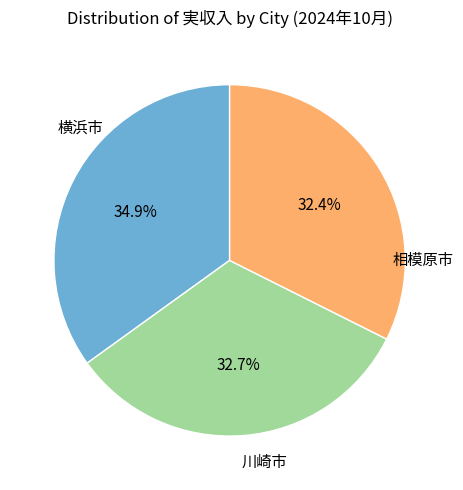

Does any single category account for the majority?

No